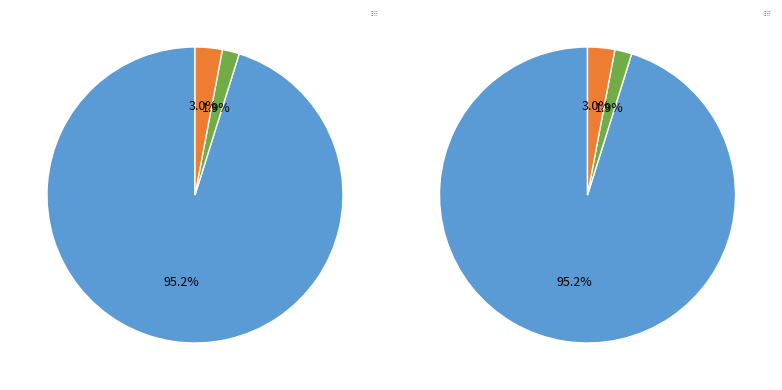

To the nearest percent, what portion does 2022-09-01 represent?

95%